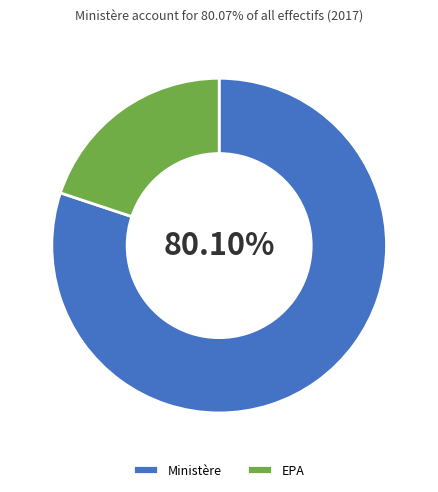

What percentage is the Ministère slice, to the nearest percent?

80%